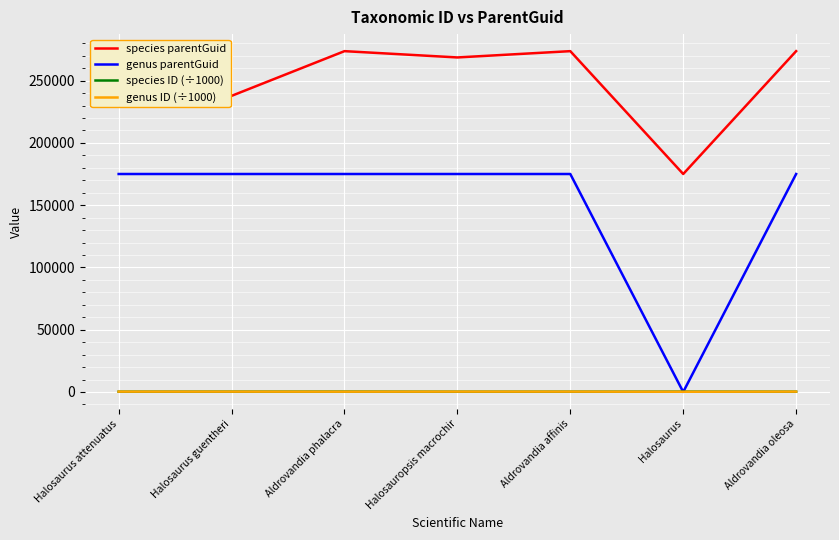

What is the maximum value shown in the chart?

273659.0